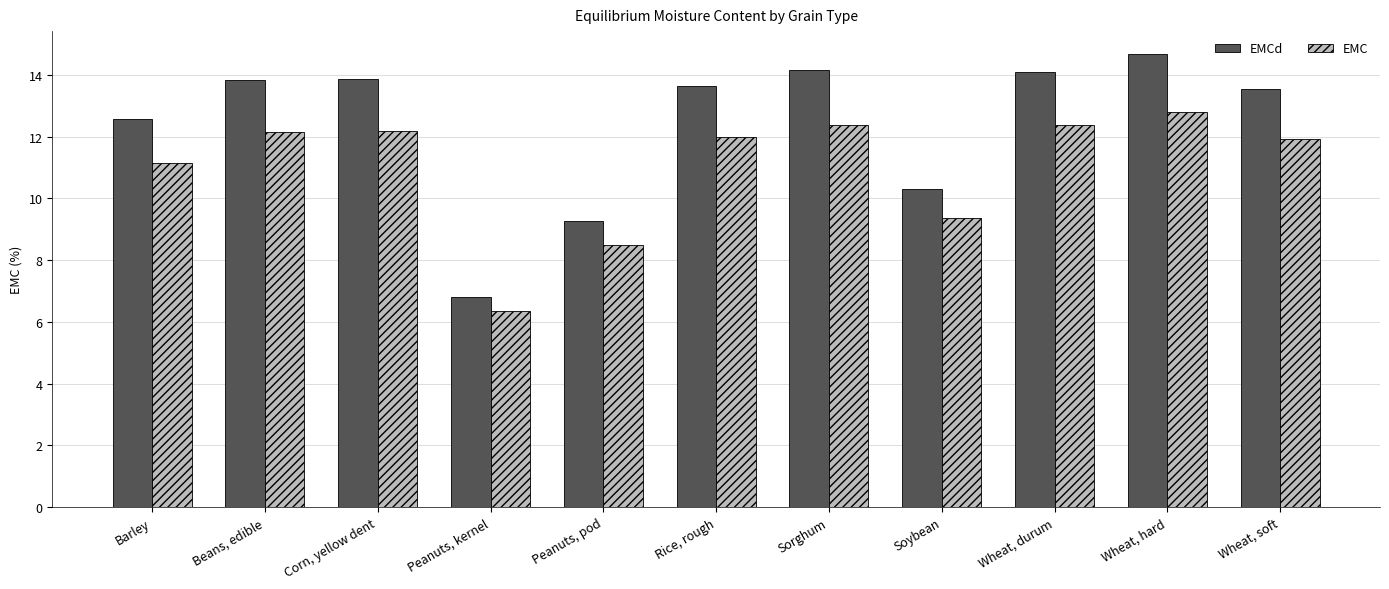

Which category has the lowest value across all series?

Peanuts, kernel